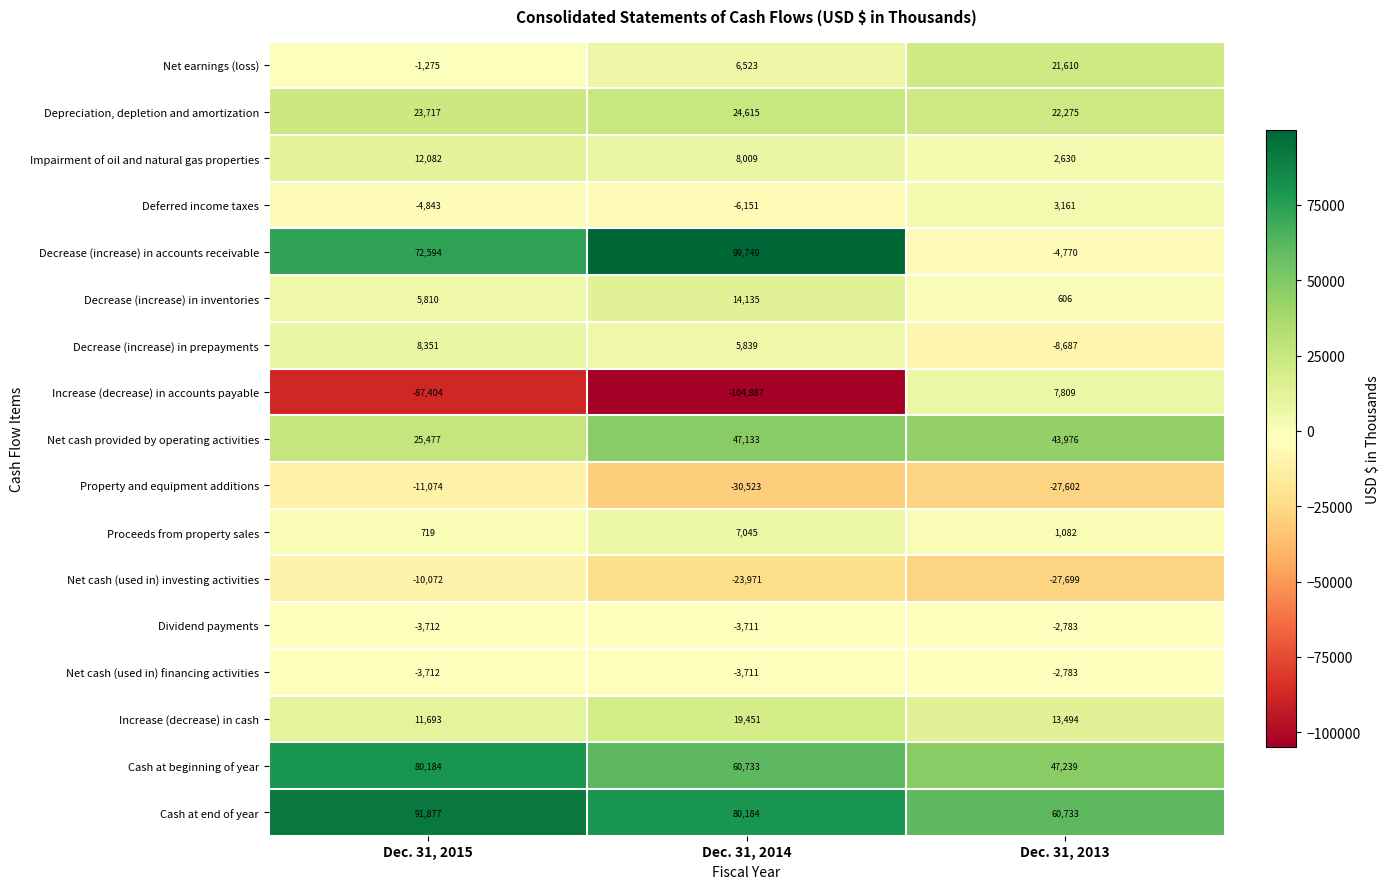

Between Dec. 31, 2014 and Dec. 31, 2013, which series saw the biggest shift?

Increase (decrease) in accounts payable